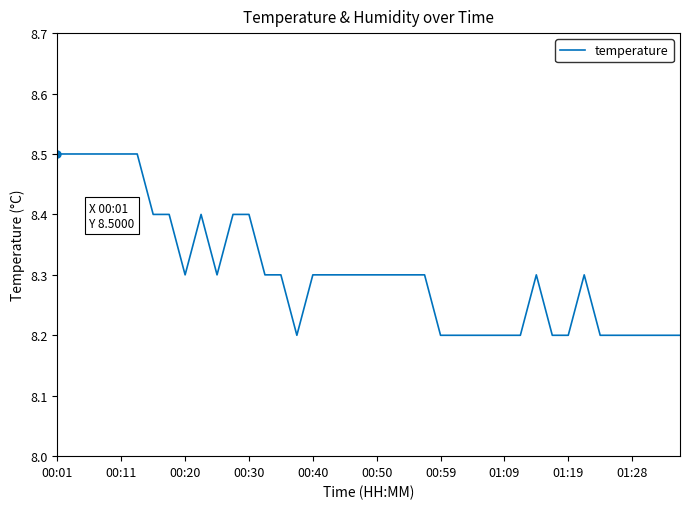

How many lines are shown in the chart?

1